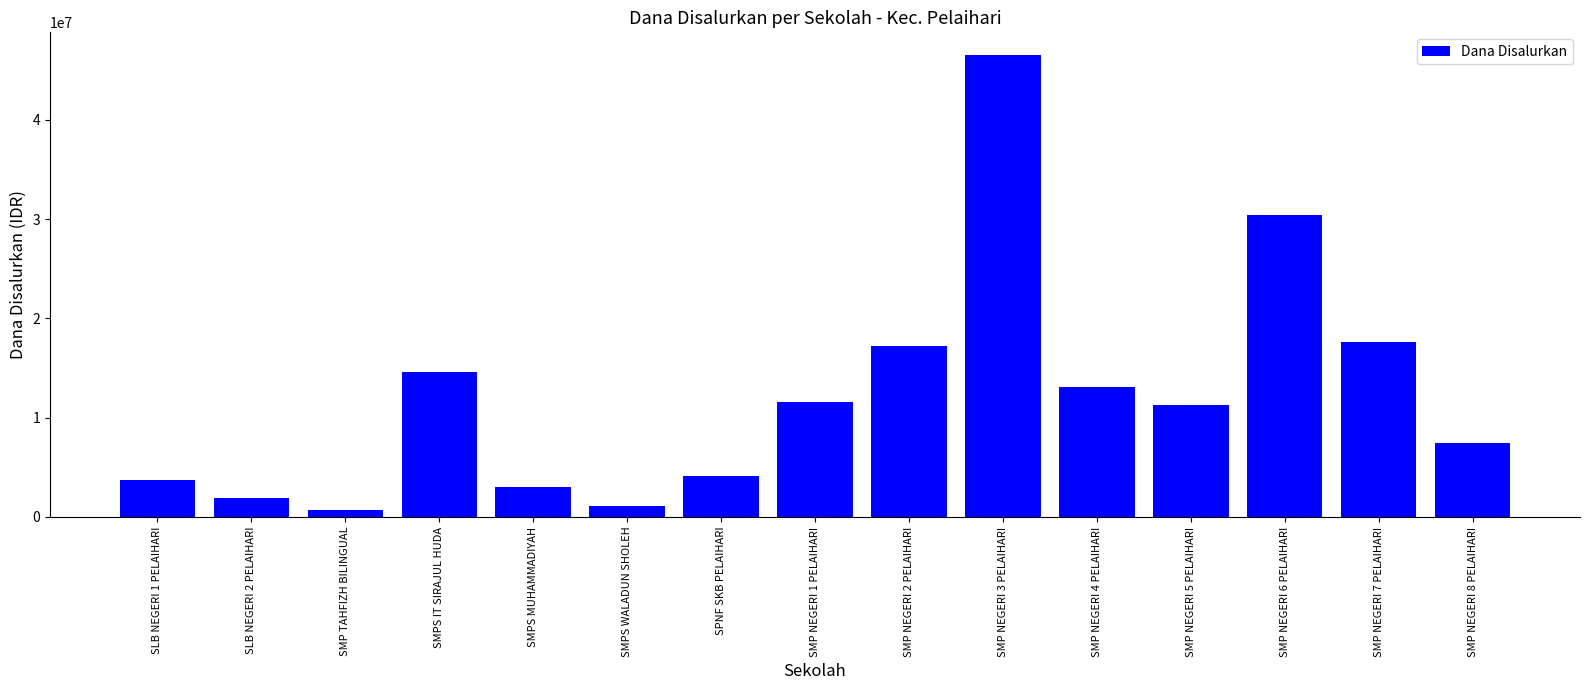

What is the minimum value shown in the chart?

750000